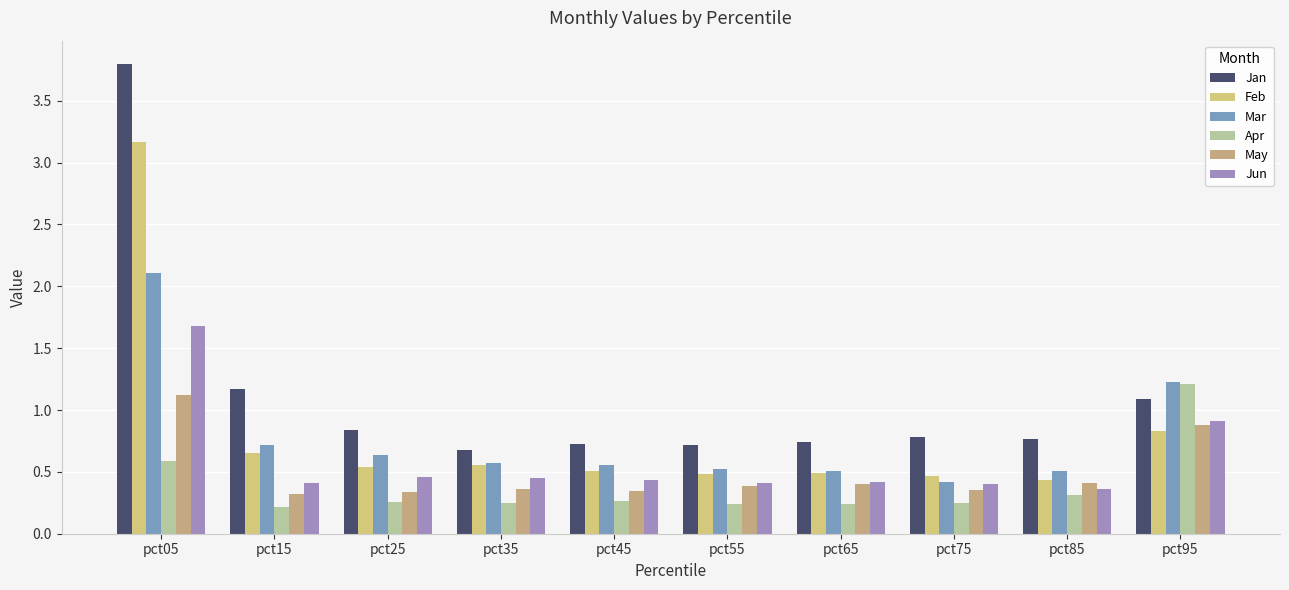

Reading right to left, what are all the values shown in this chart?

Jan: 1.1	0.8	0.8	0.7	0.7	0.7	0.7	0.8	1.2	3.8
Feb: 0.8	0.4	0.5	0.5	0.5	0.5	0.6	0.5	0.7	3.2
Mar: 1.2	0.5	0.4	0.5	0.5	0.6	0.6	0.6	0.7	2.1
Apr: 1.2	0.3	0.3	0.2	0.2	0.3	0.2	0.3	0.2	0.6
May: 0.9	0.4	0.4	0.4	0.4	0.3	0.4	0.3	0.3	1.1
Jun: 0.9	0.4	0.4	0.4	0.4	0.4	0.4	0.5	0.4	1.7